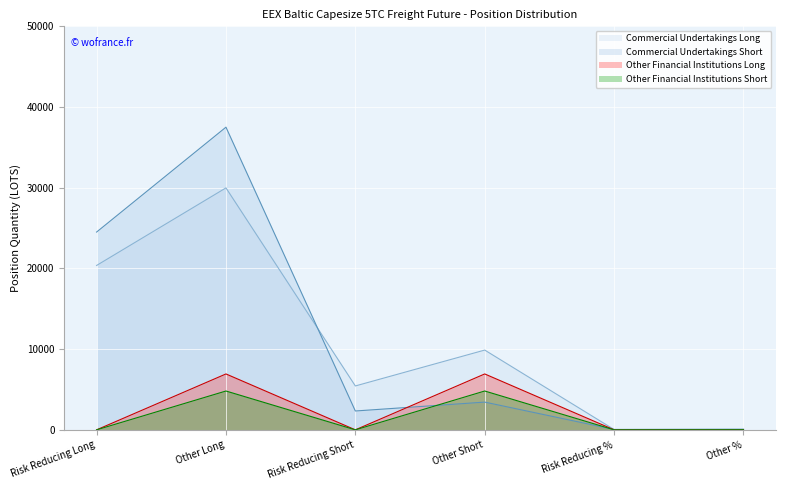

At which category does Other Financial Institutions Short reach its first local peak?

Other Long